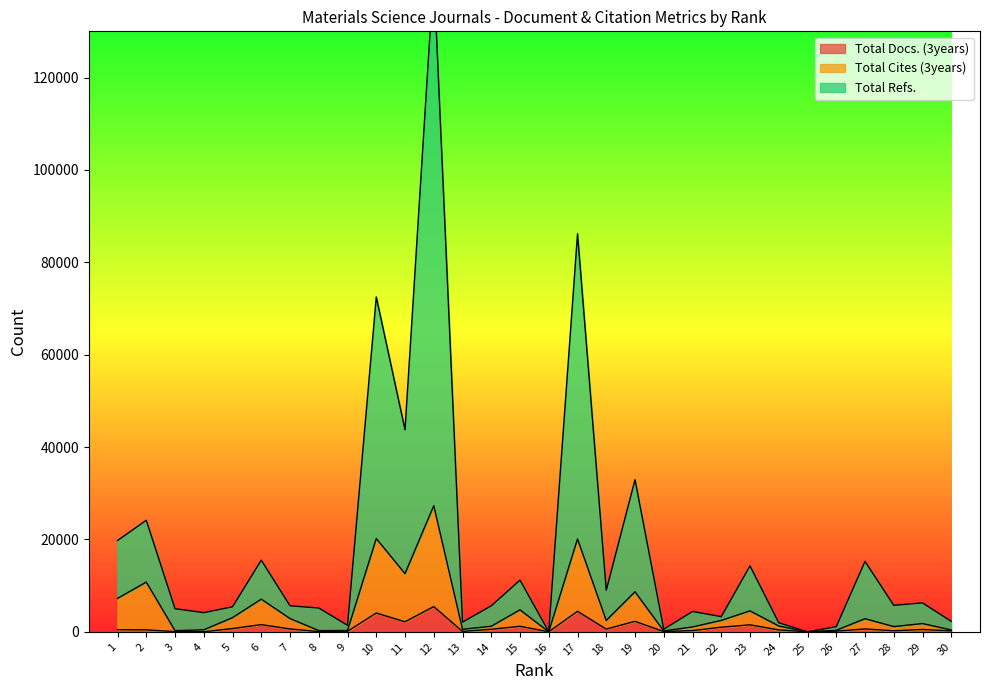

Is it true that Total Refs. equals 558 at 20?

True